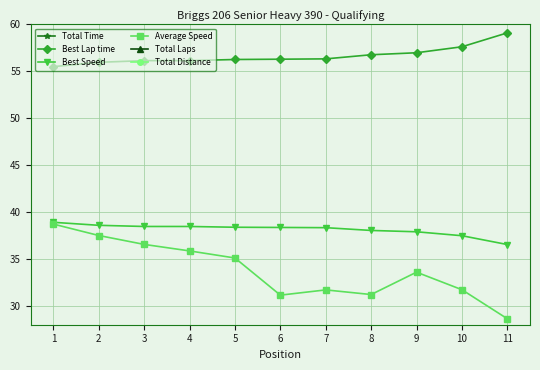

How many distinct data groups are displayed?

6